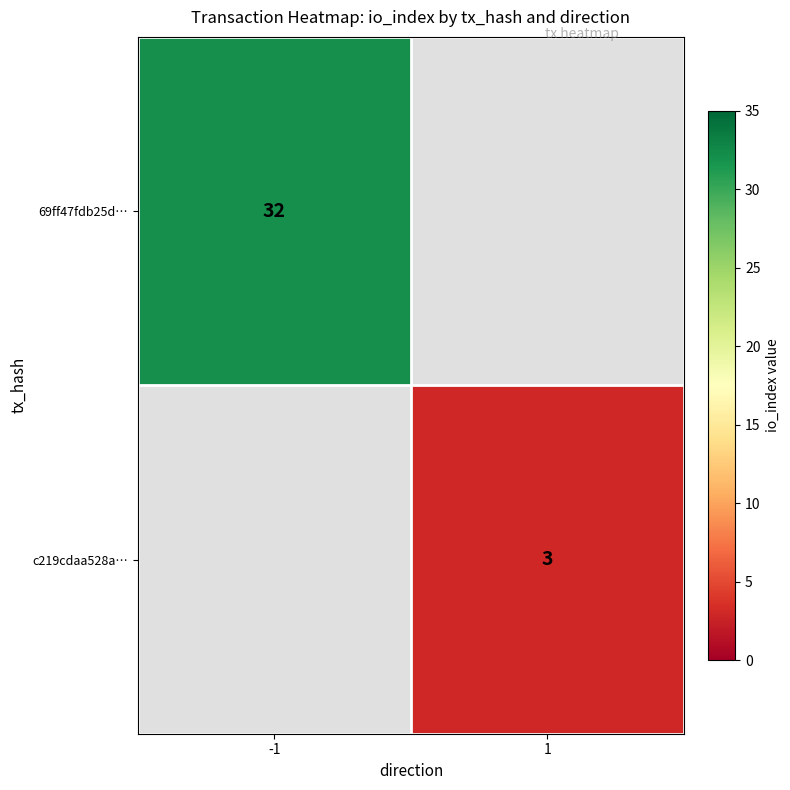

Which has a higher value, -1 or 1?

-1